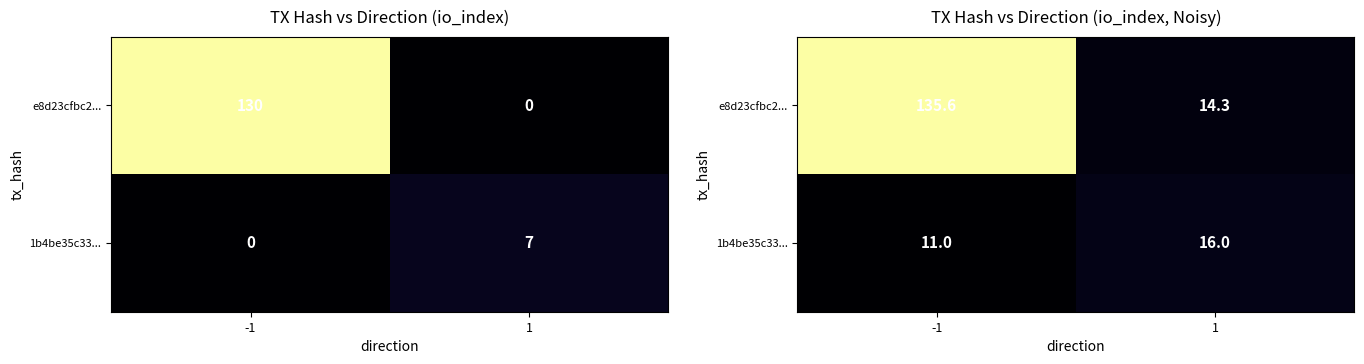

Which series has the largest total across all categories?

e8d23cfbc2...